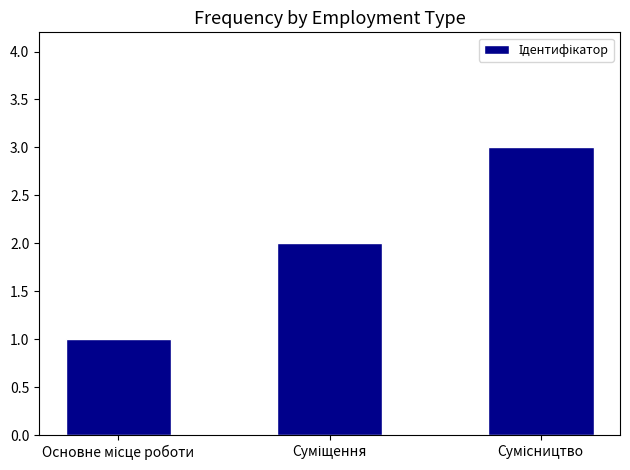

What is the maximum value shown in the chart?

3